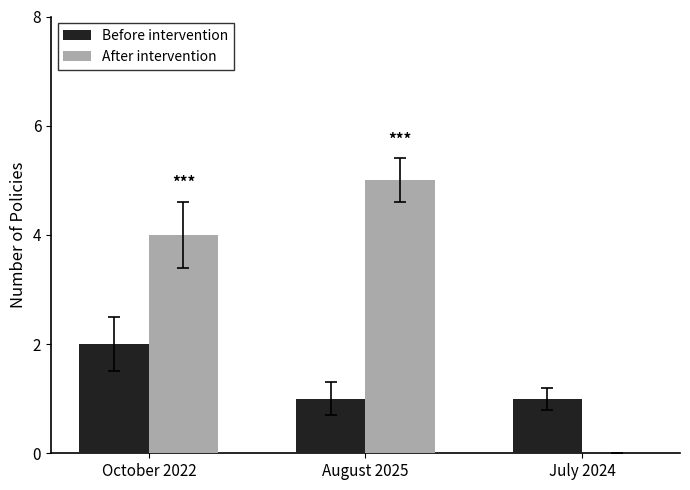

Is the value of Before intervention at July 2024 greater than the value of After intervention at August 2025?

No